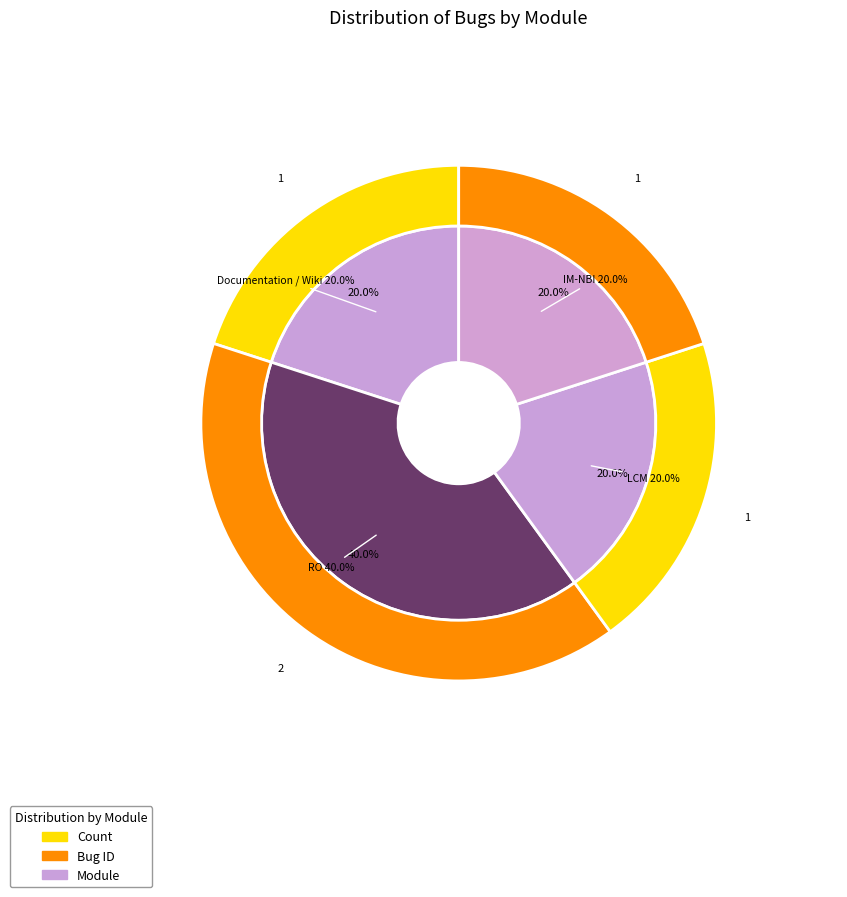

What is the smallest slice in the pie chart?

Documentation / Wiki